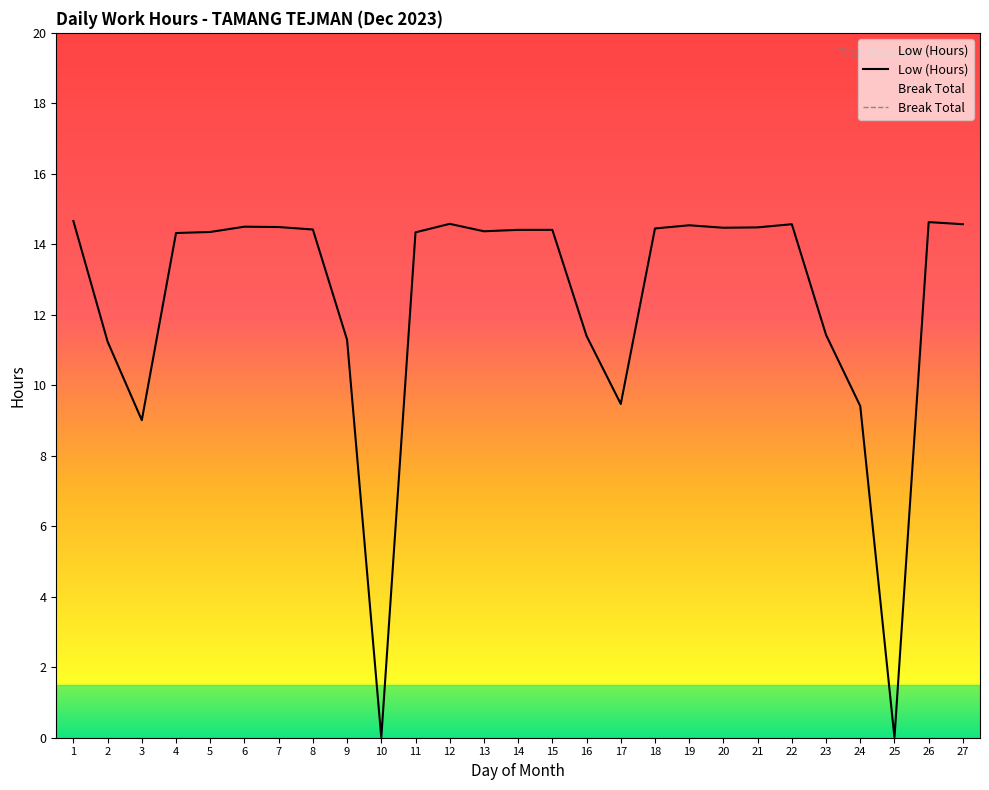

What is the change in value from 9 to 16?

+0.1